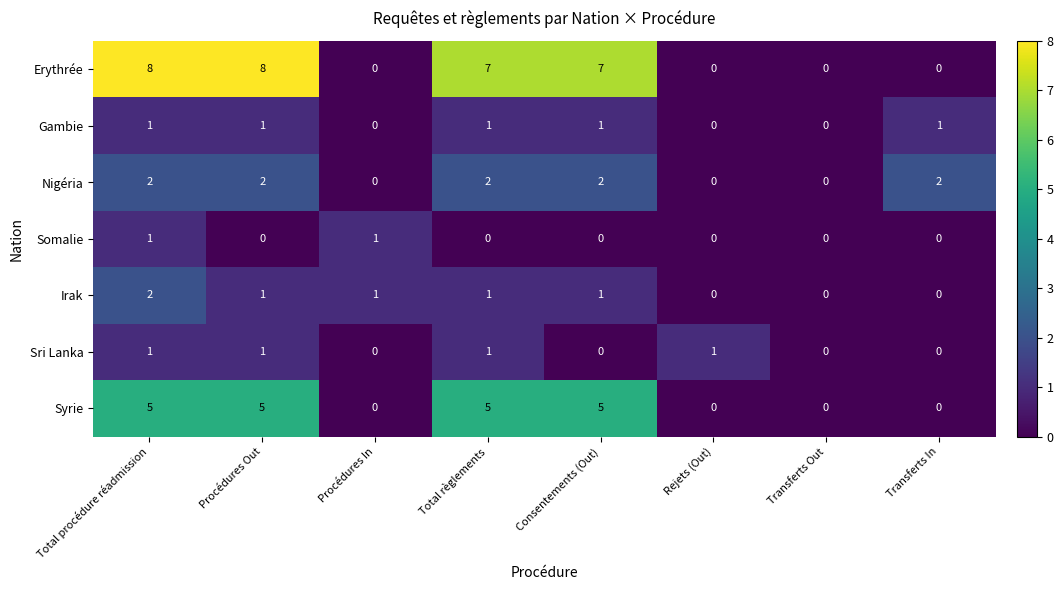

What is the sum of all Irak values?

6